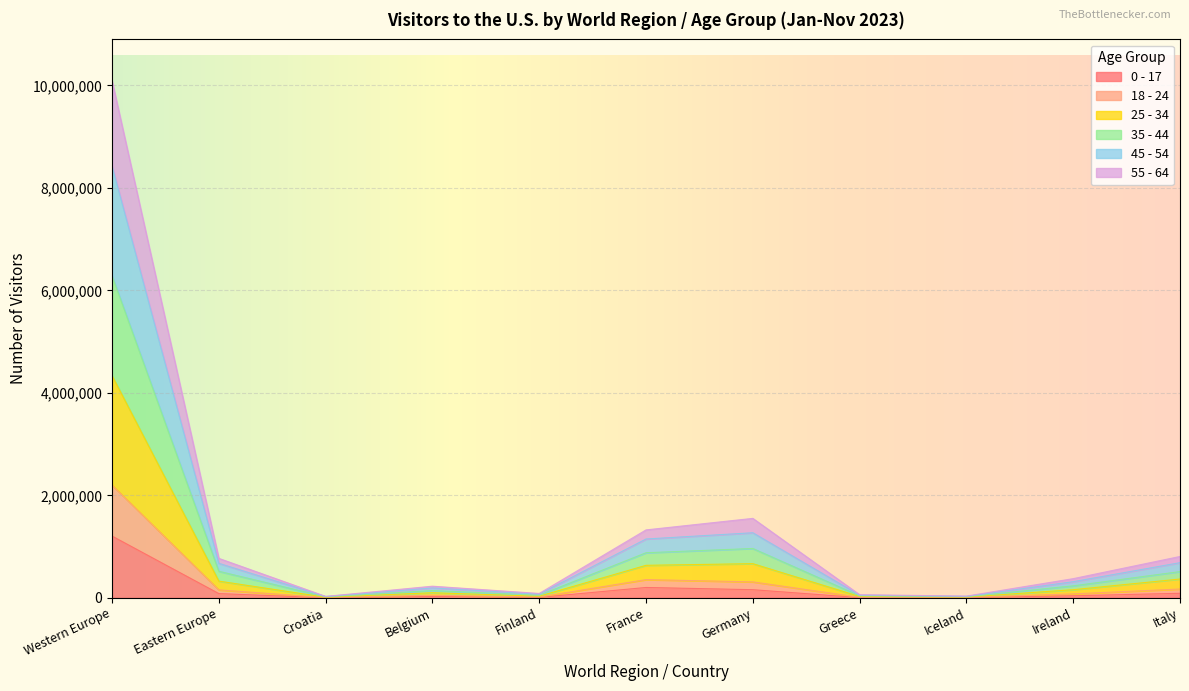

The value of 45 - 54 at Italy is 752970. True or false?

False